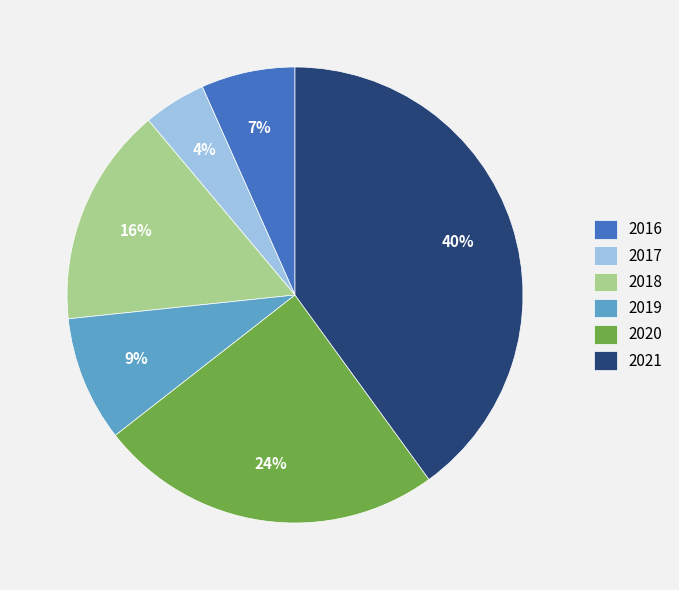

What is the smallest slice in the pie chart?

2017